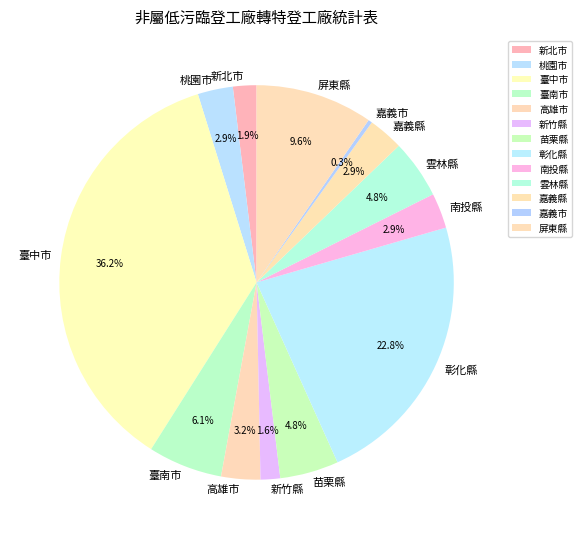

Which has a higher value, 臺南市 or 苗栗縣?

臺南市